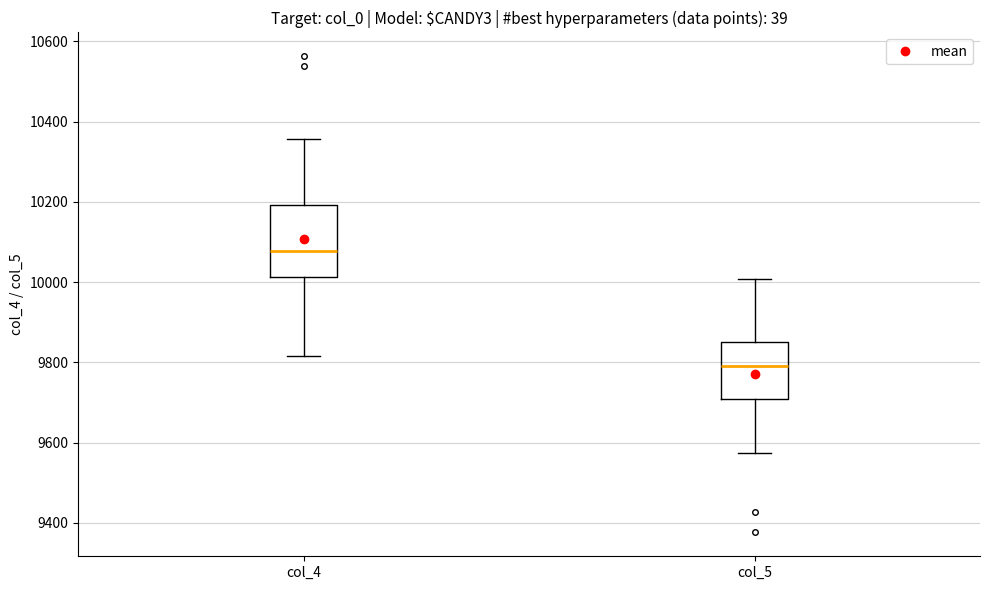

Reading left to right, transcribe this box plot: for each box, give where its median line is, the range the box spans, and where its two whiskers end, as read against the y-axis. The values are not printed on the chart, so give them approximately, as read against the axis.

col_4: median 10080, box 10020 to 10200, whiskers 9820 to 10360
col_5: median 9800, box 9700 to 9860, whiskers 9580 to 10000